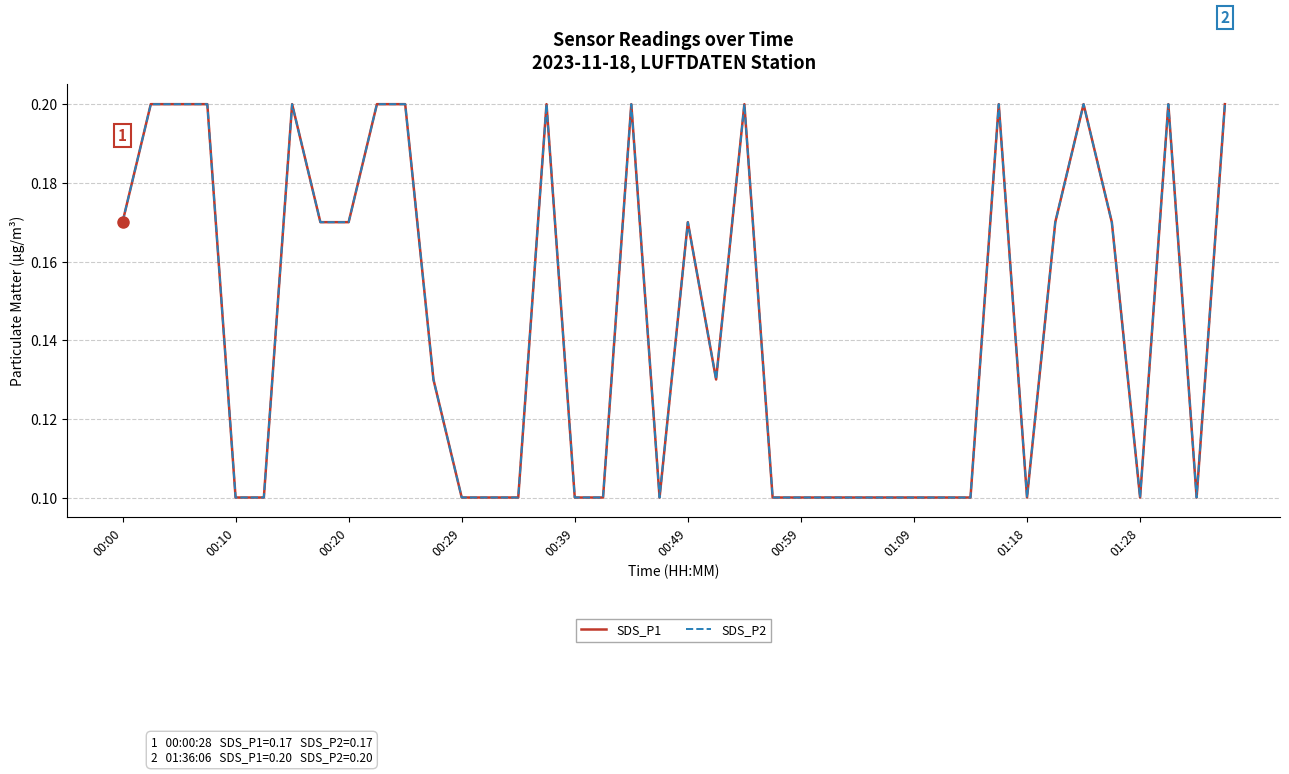

Is this an area chart (filled region under the line)?

No